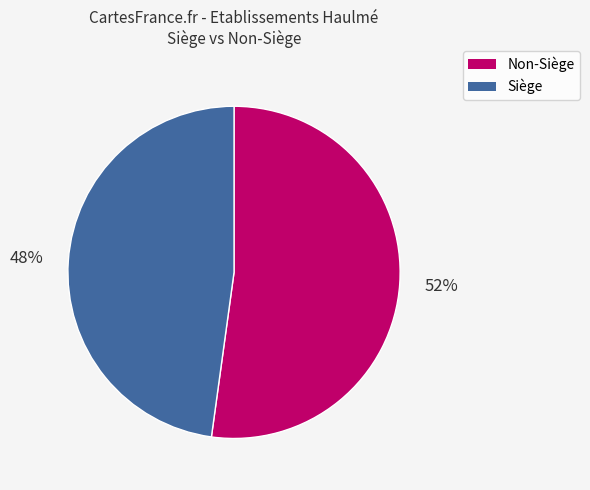

Combined, do Siège and Non-Siège account for over 50%?

Yes